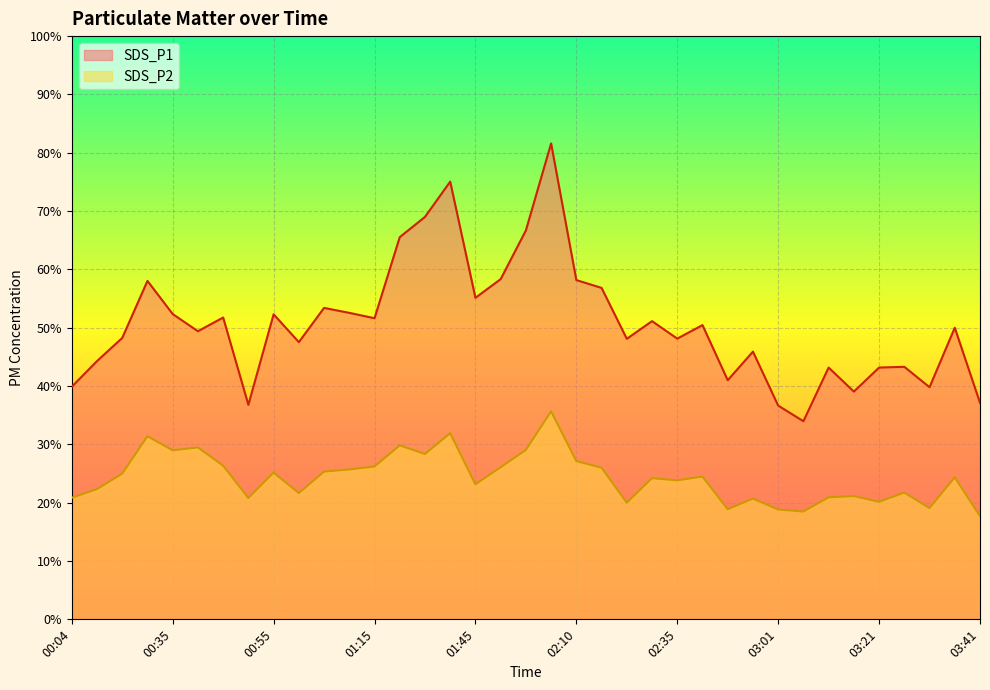

Where is SDS_P2 nearest to the value 26?

02:15